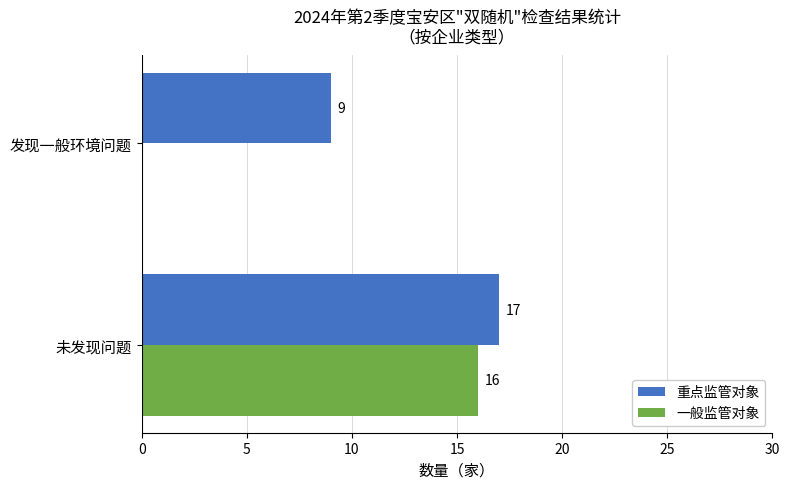

Which series has the largest total across all categories?

重点监管对象